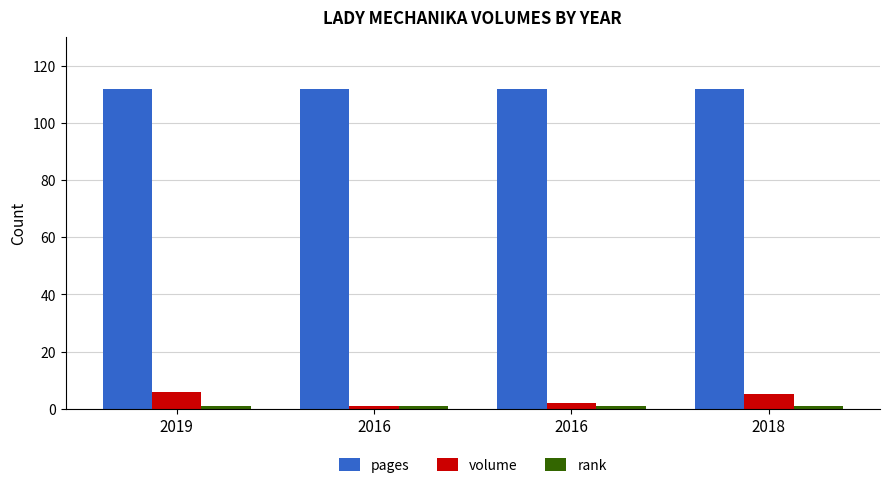

How many groups of bars are there?

4